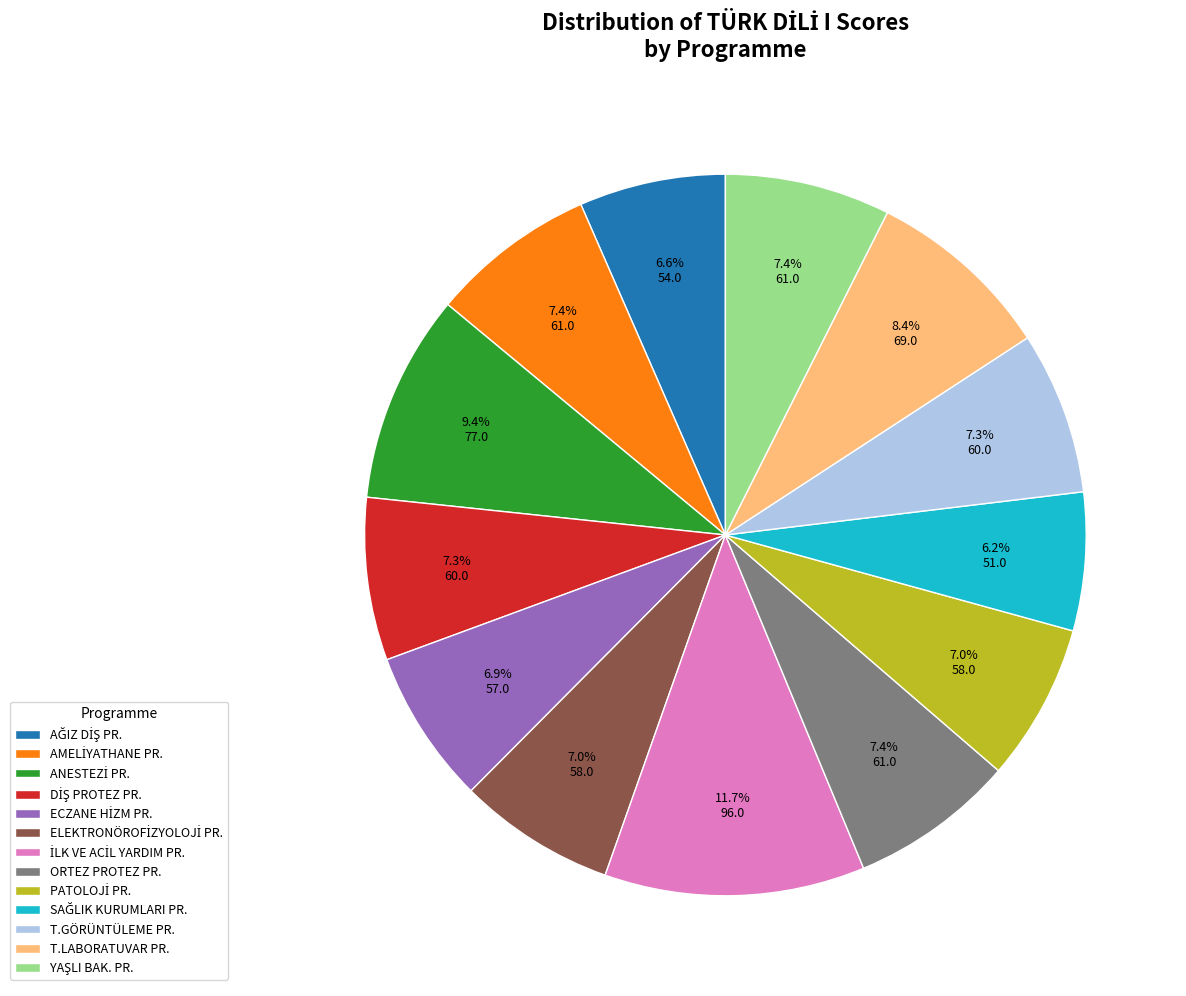

Does T.GÖRÜNTÜLEME PR. account for over 50% of the chart?

No